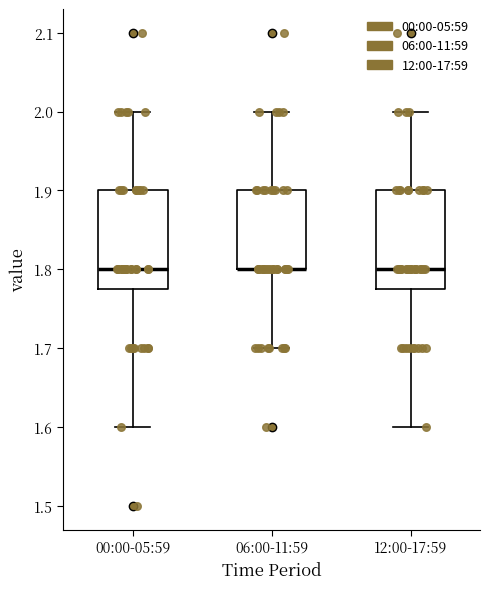

Reading left to right, transcribe this box plot: for each box, give where its median line is, the range the box spans, and where its two whiskers end, as read against the y-axis. The values are not printed on the chart, so give them approximately, as read against the axis.

00:00-05:59: median 1.80, box 1.78 to 1.90, whiskers 1.60 to 2.00
06:00-11:59: median 1.80 (drawn on the box's lower edge), box 1.80 to 1.90, whiskers 1.70 to 2.00
12:00-17:59: median 1.80, box 1.78 to 1.90, whiskers 1.60 to 2.00